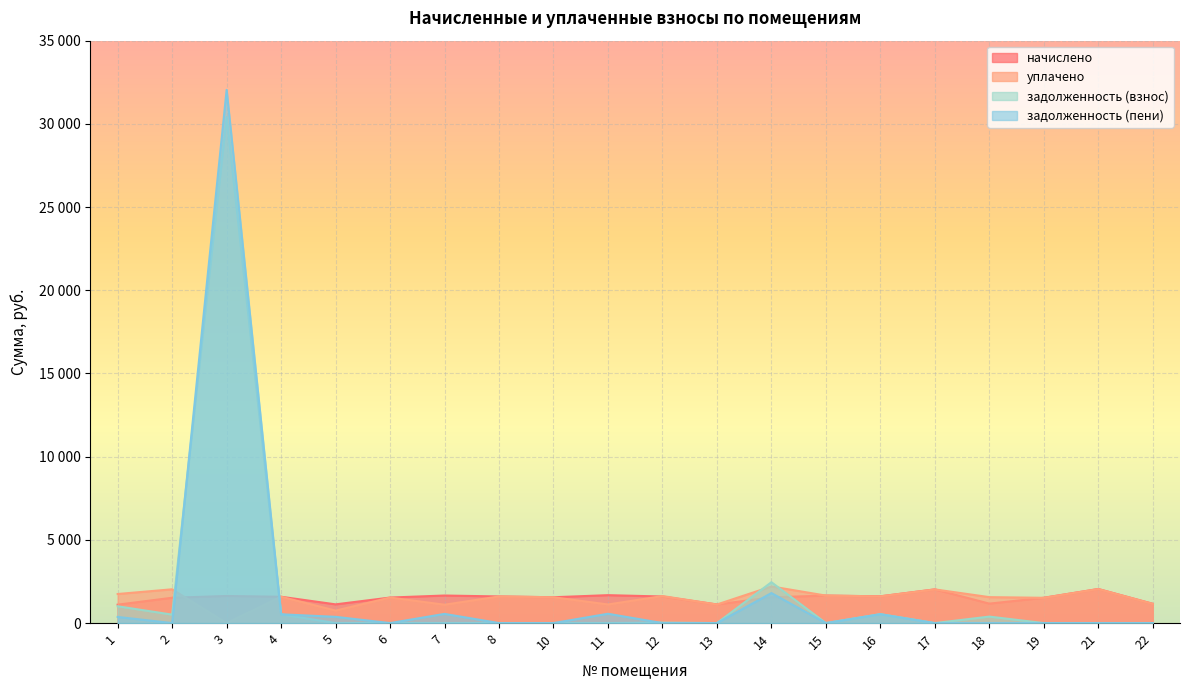

What is the difference between the уплачено values at 3 and 7?

1103.6